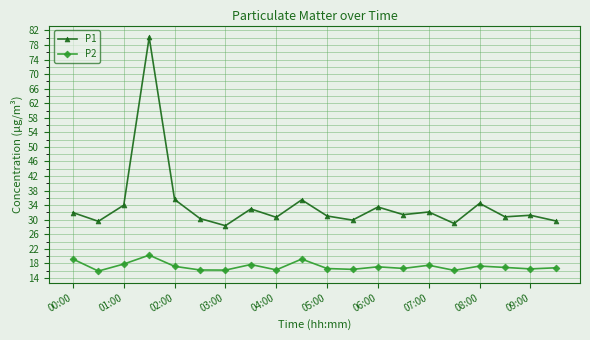

What is the value of the P1 point at the 6th from the left?

30.3